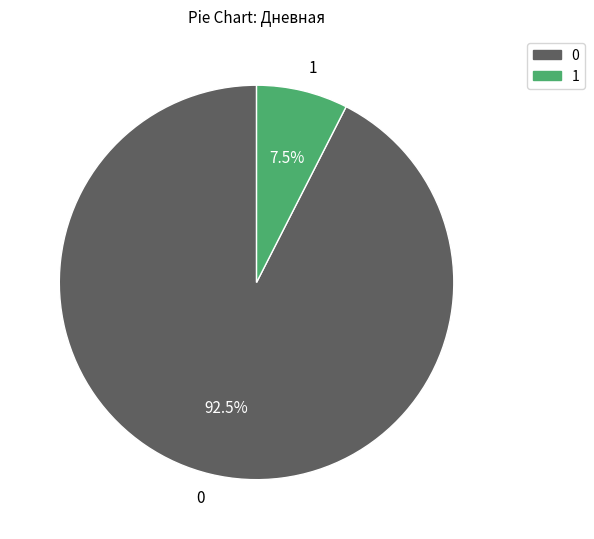

Rank the categories by value from lowest to highest.

1, 0